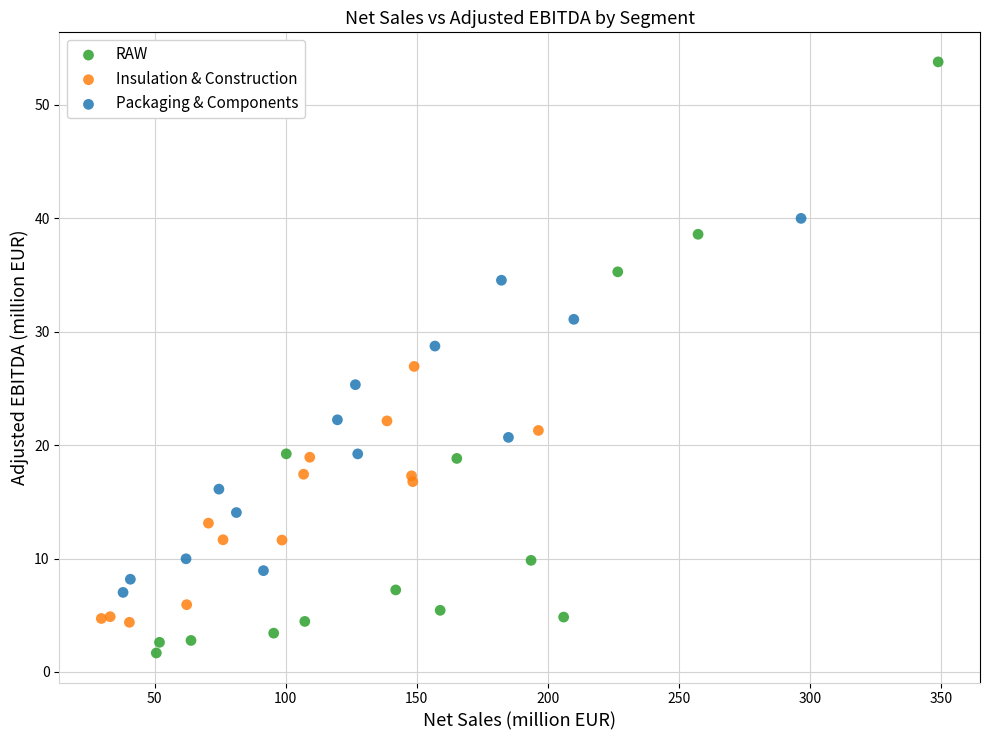

Which series has the widest spread of Y values?

RAW